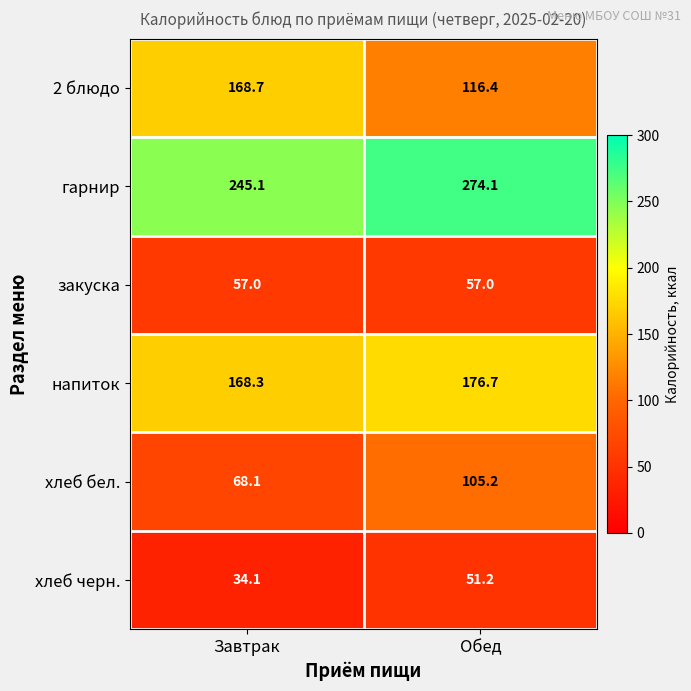

Which series has the widest spread of values?

2 блюдо